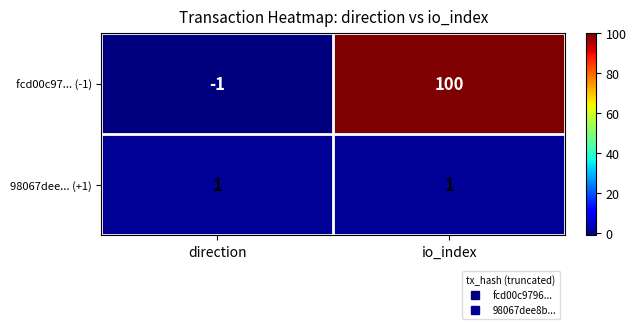

Which label corresponds to the smallest value in the chart?

direction